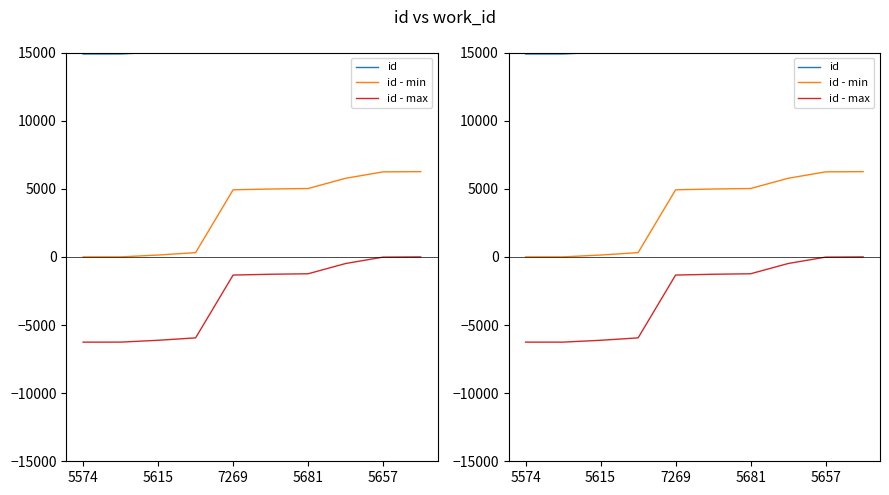

At which category is the sum across all series the highest?

9